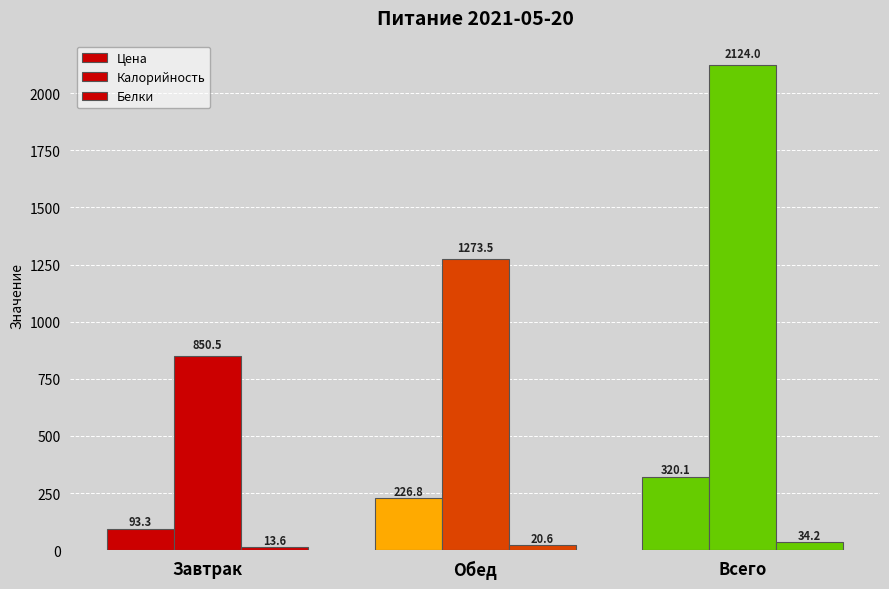

How many data points in Калорийность are above 1273?

2